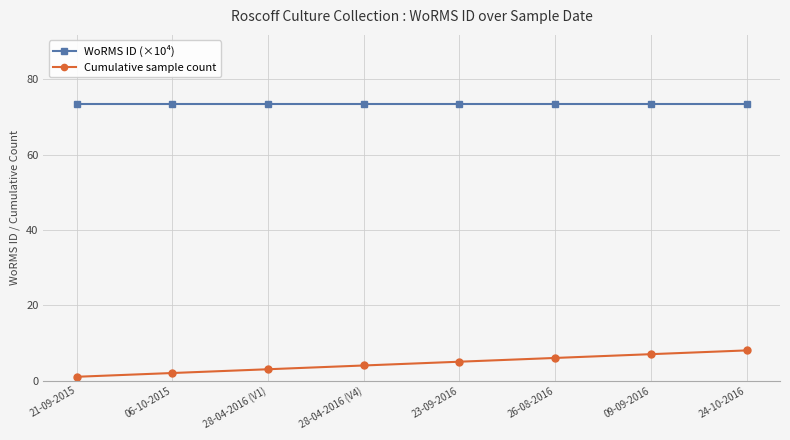

List the series in order of their peak value, highest first.

WoRMS ID (×10⁴), Cumulative sample count